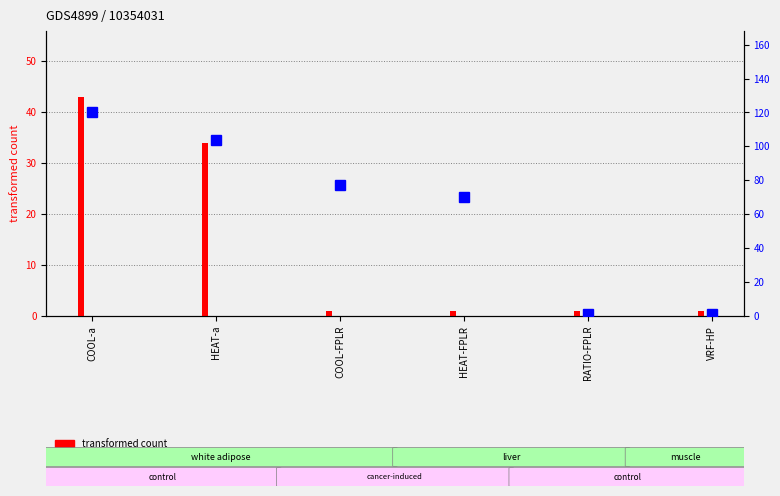

What are all the series names shown in the legend?

transformed count, percentile rank within the sample